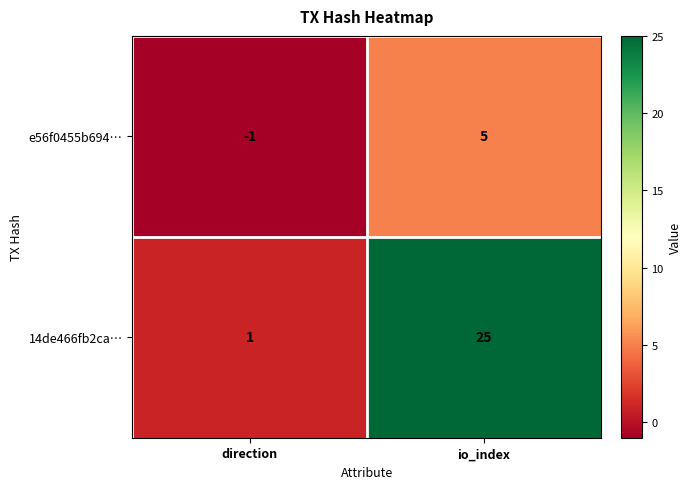

At how many categories does at least one series exceed 6?

1